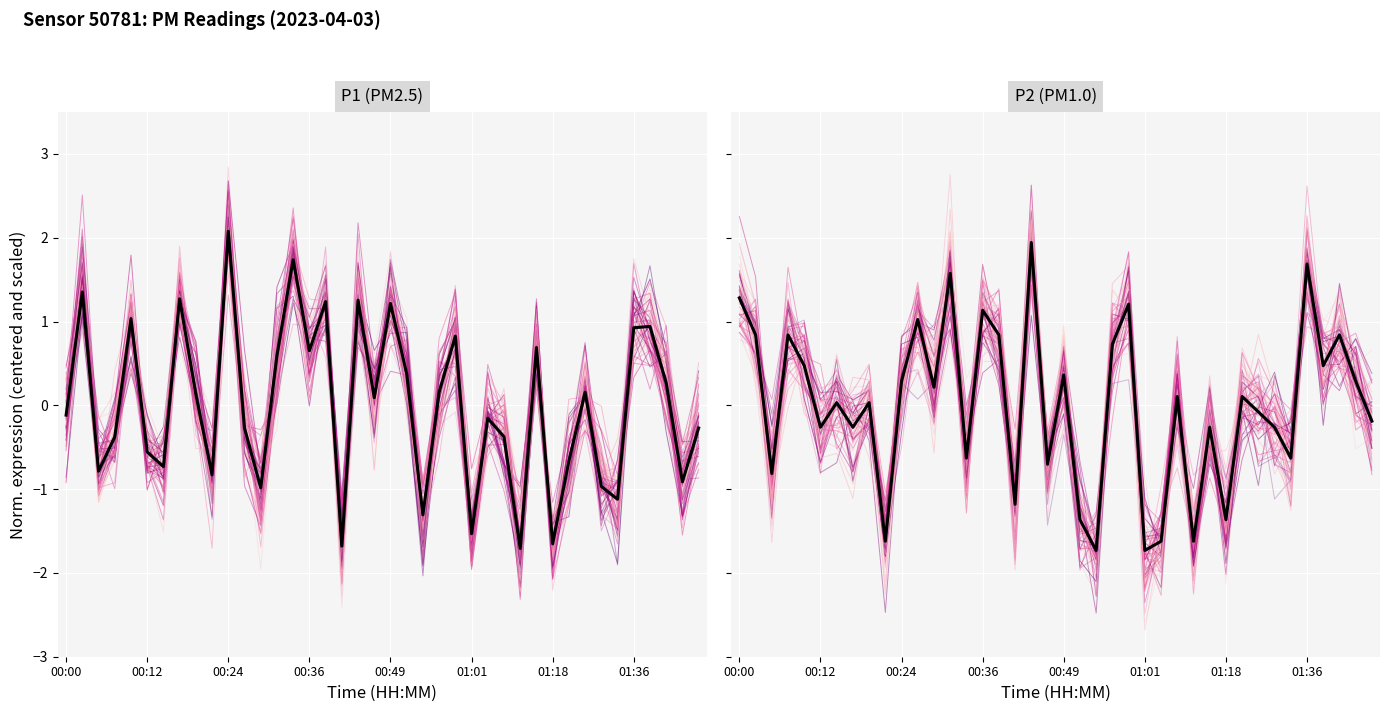

What is the maximum value shown in the chart?

2.1